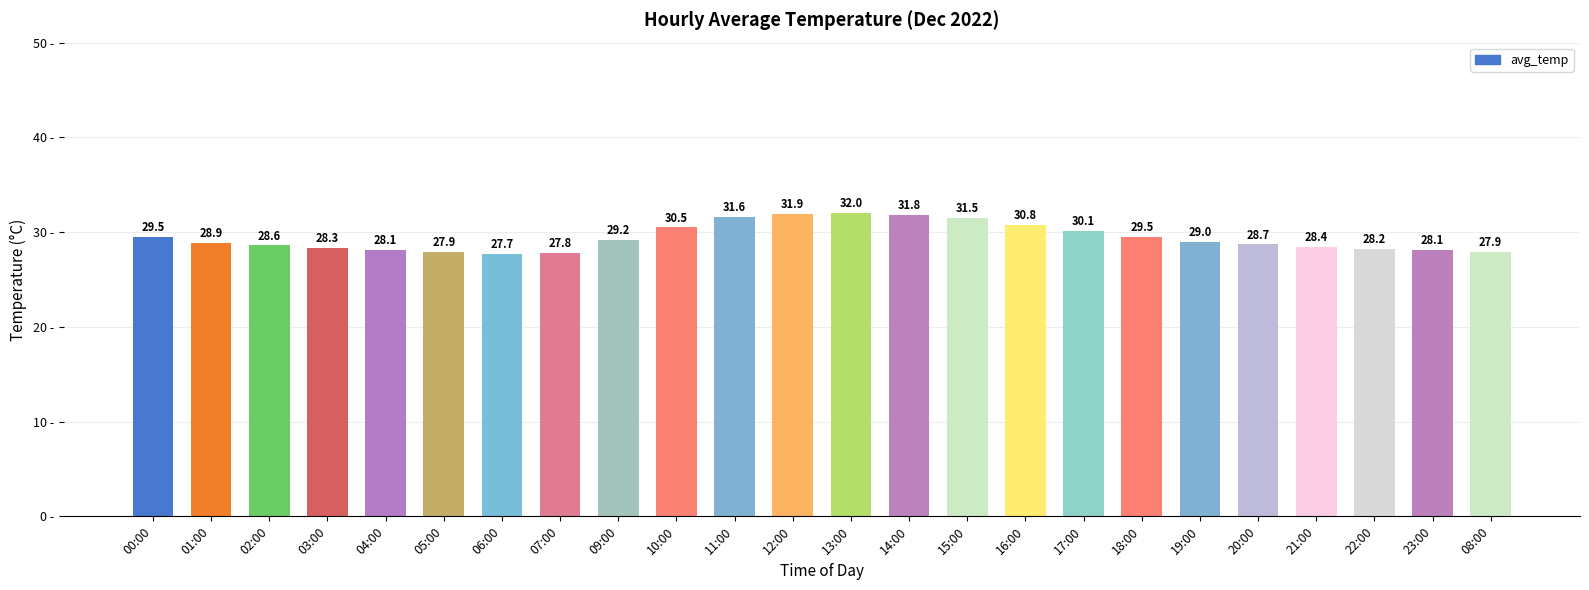

Are the bars grouped side by side (vs. stacked)?

No